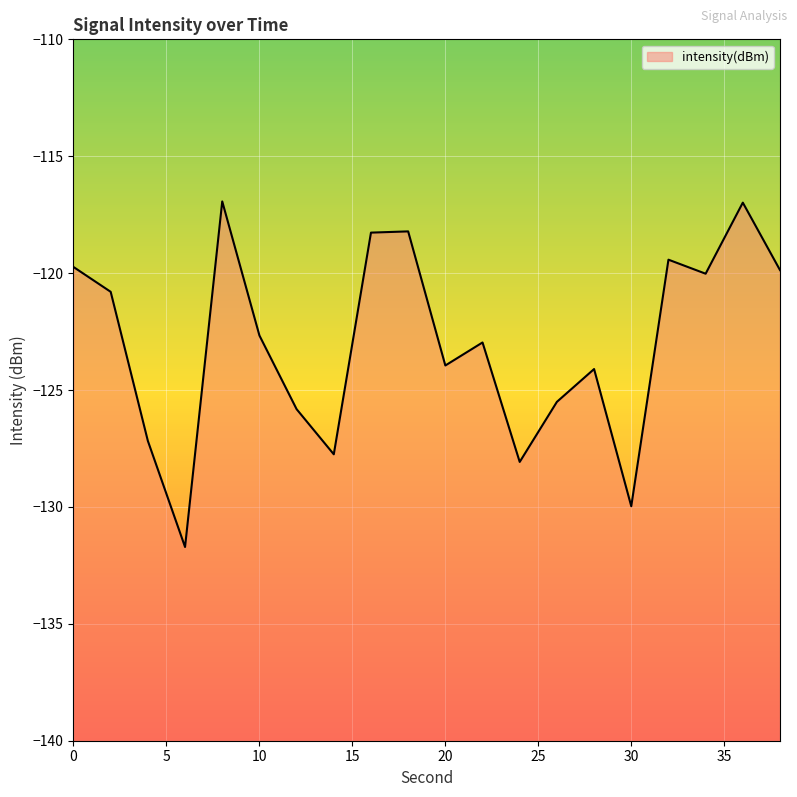

How many lines are shown in the chart?

1